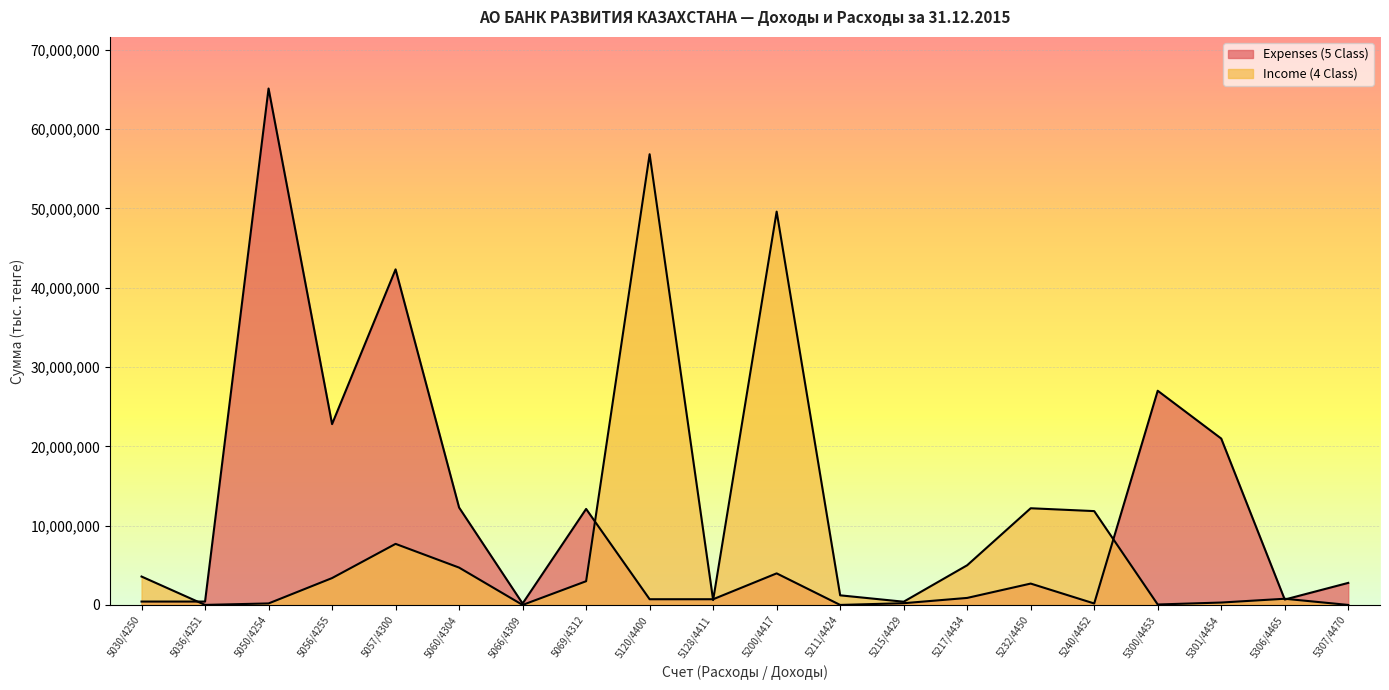

What is the lowest value of the Expenses (5 Class) series?

52